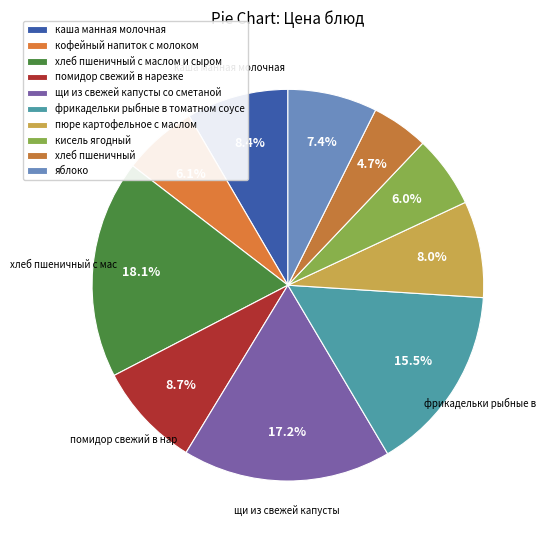

How many segments does this pie chart have?

10